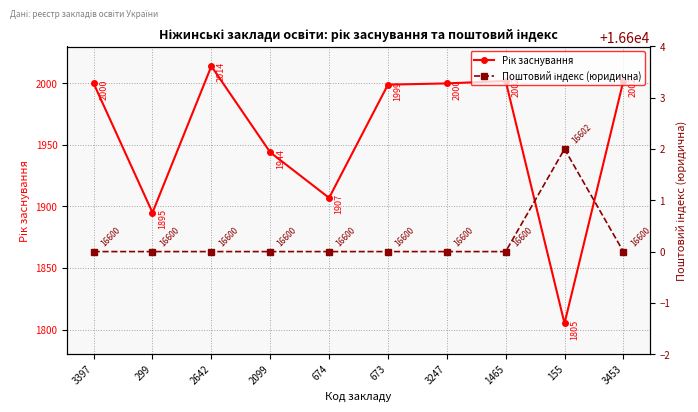

Is this an area chart (filled region under the line)?

No